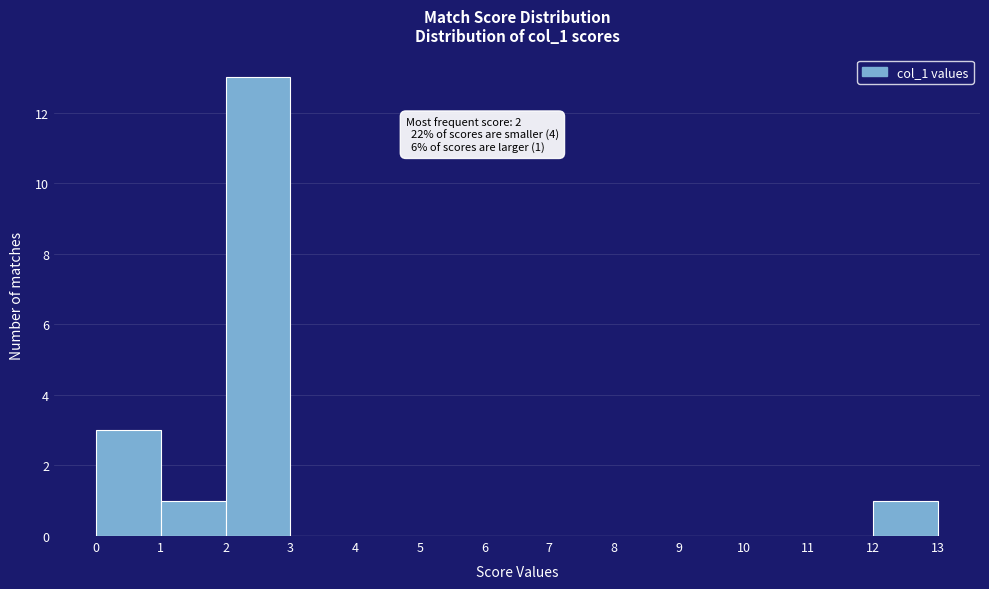

Which range on the x-axis has the tallest bar?

2 to 3